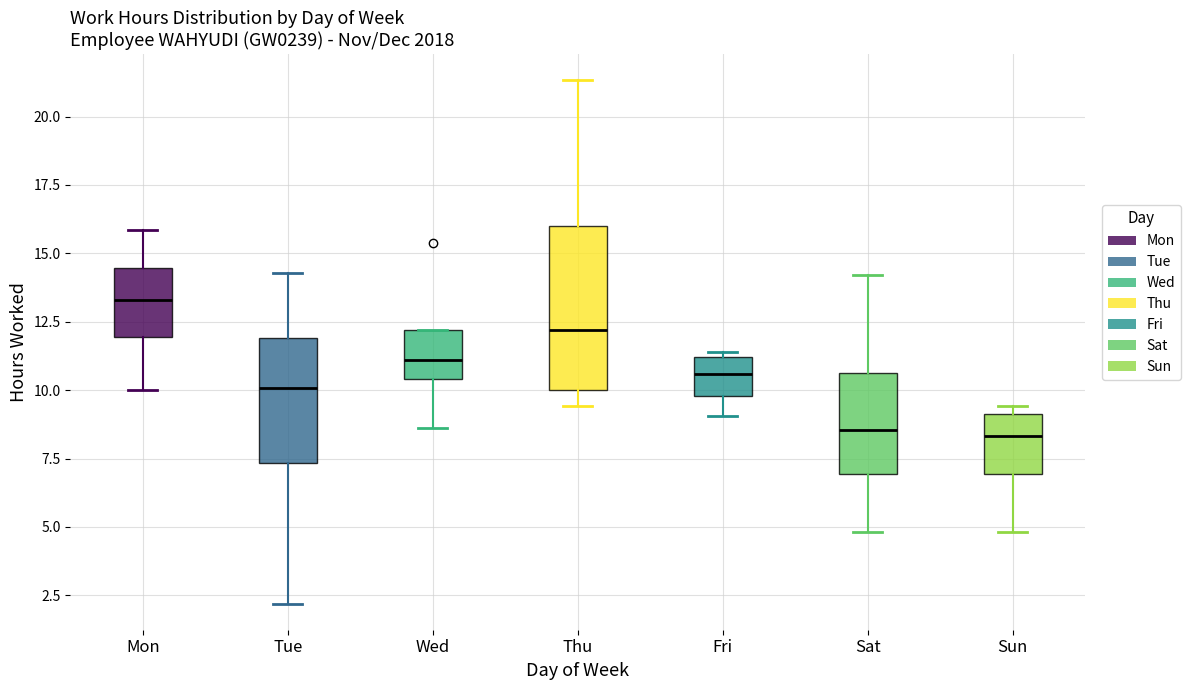

Reading left to right, transcribe this box plot: for each box, give where its median line is, the range the box spans, and where its two whiskers end, as read against the y-axis. The values are not printed on the chart, so give them approximately, as read against the axis.

Mon: median 13.5, box 12.0 to 14.5, whiskers 10.0 to 16.0
Tue: median 10.0, box 7.5 to 12.0, whiskers 2.0 to 14.5
Wed: median 11.0, box 10.5 to 12.0, whiskers 8.5 to 12.0
Thu: median 12.0, box 10.0 to 16.0, whiskers 9.5 to 21.5
Fri: median 10.5, box 10.0 to 11.0, whiskers 9.0 to 11.5
Sat: median 8.5, box 7.0 to 10.5, whiskers 5.0 to 14.0
Sun: median 8.5, box 7.0 to 9.0, whiskers 5.0 to 9.5